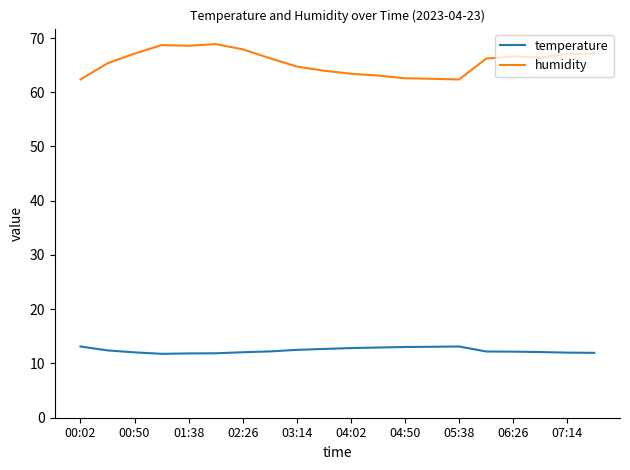

What is the greatest value displayed?

68.9